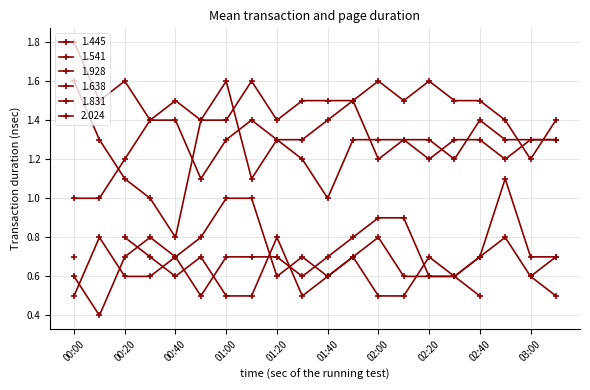

True or false: 1.445 has more than 1 points higher than both neighbors.

True